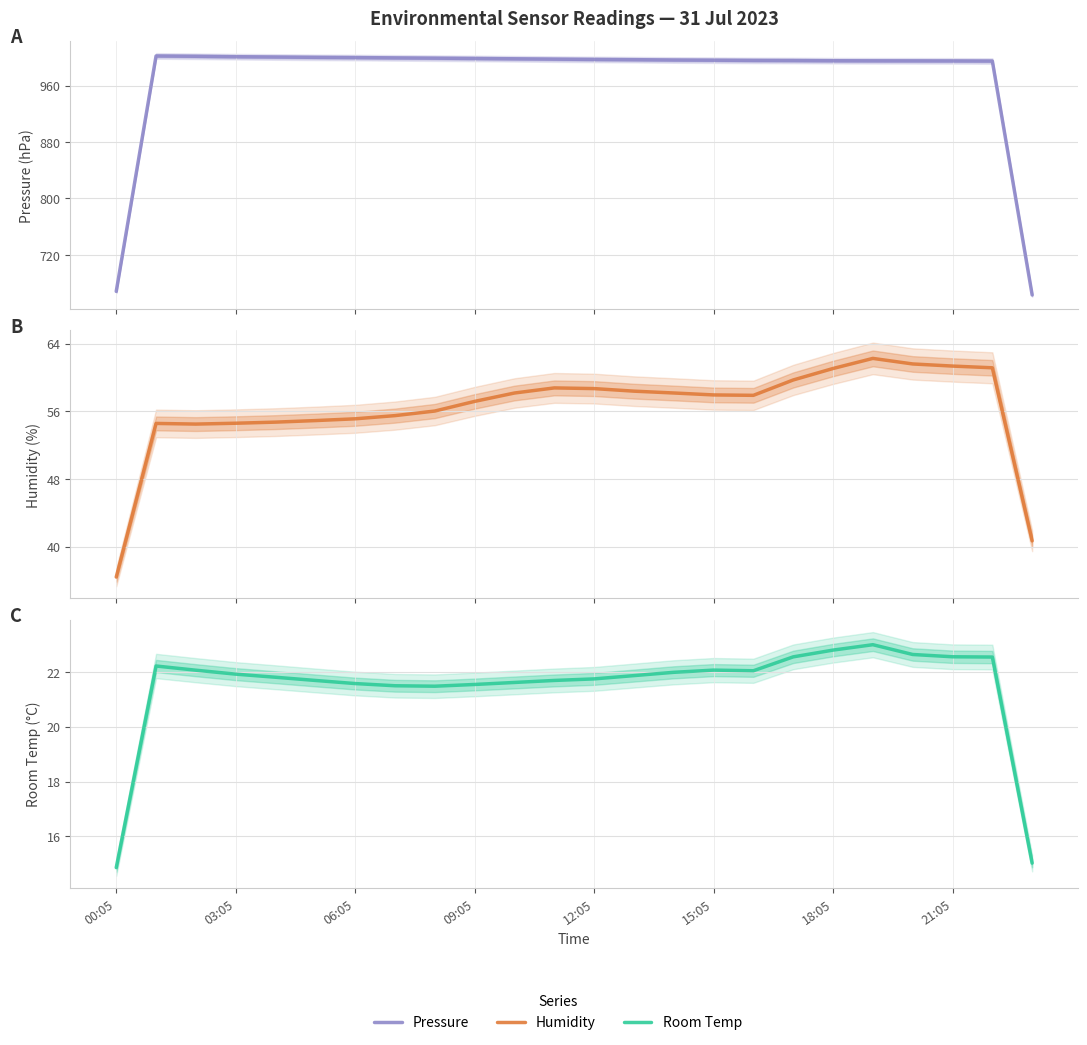

Which category has the lowest value in the Humidity series?

00:05